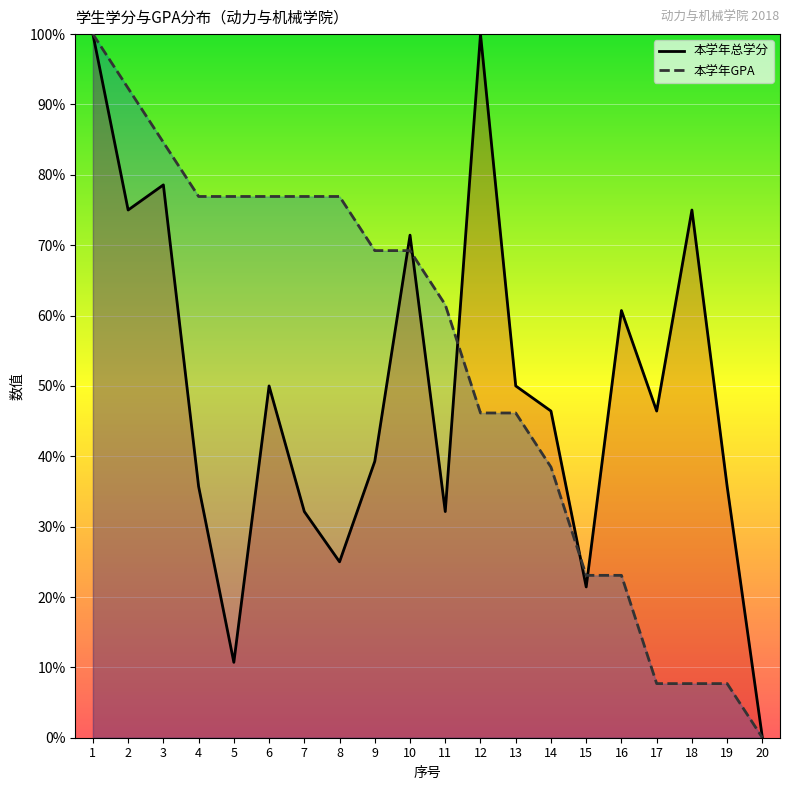

What is the average value of the 本学年总学分 series?

49.3